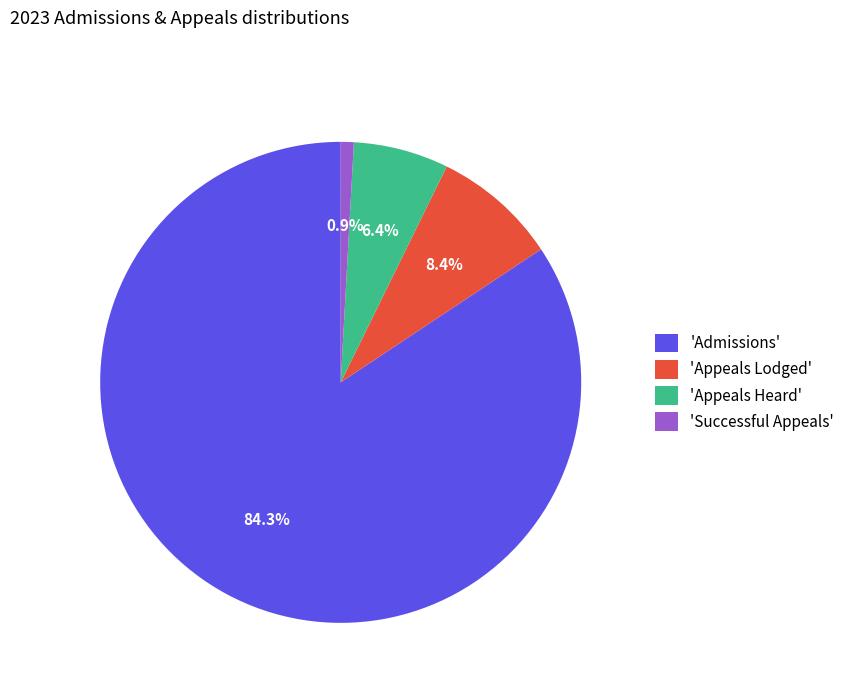

Between 'Appeals Lodged' and 'Admissions', which is larger?

'Admissions'